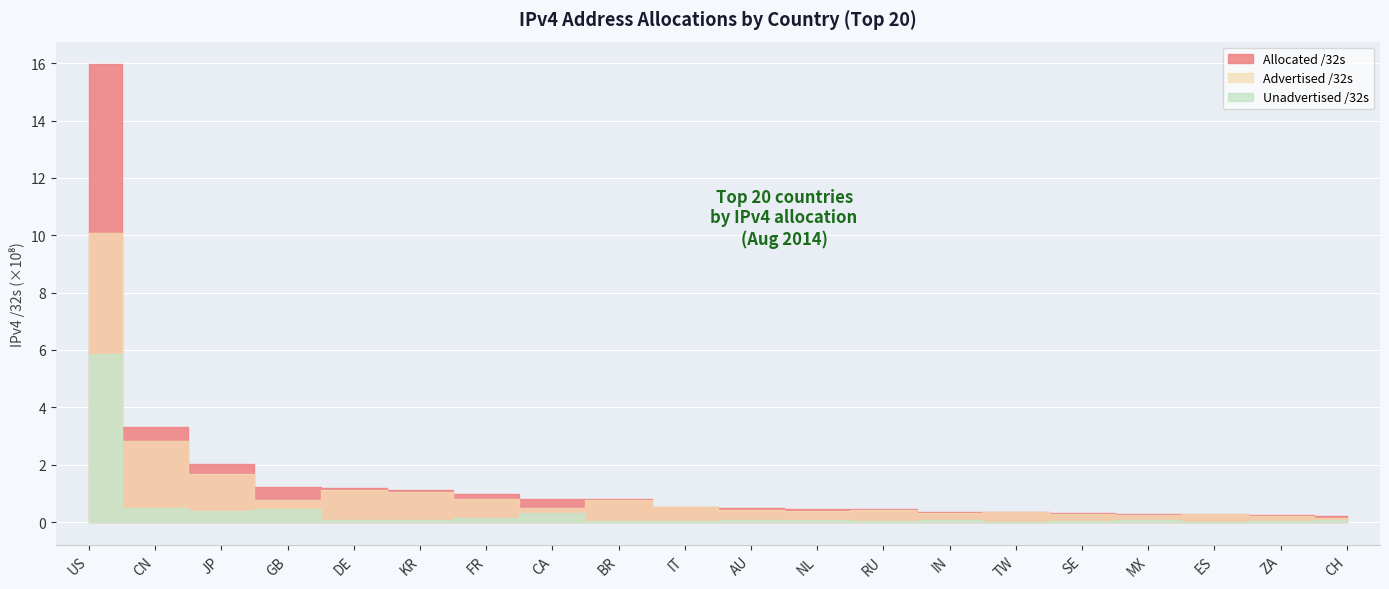

Reading right to left, what are all the values shown in this chart?

Advertised /32s: CH=14531328	ZA=21275136	ES=27758848	MX=22953984	SE=26510720	TW=34610688	IN=29882176	RU=42871296	NL=38574848	AU=41464956	IT=51218432	BR=77523840	CA=49374464	FR=81371392	KR=105930048	DE=112009216	GB=77894020	JP=165711040	CN=283490304	US=1008121984
Allocated /32s: CH=21663928	ZA=25338880	ES=28762688	MX=28774656	SE=29713320	TW=35456256	IN=36075776	RU=45473312	NL=45804256	AU=48220160	IT=53319744	BR=80697600	CA=81252096	FR=96081456	KR=112308992	DE=119120160	GB=123671096	JP=202368256	CN=331498752	US=1595444608
Unadvertised /32s: CH=7132600	ZA=4063744	ES=1003840	MX=5820672	SE=3202600	TW=845568	IN=6193600	RU=2602016	NL=7229408	AU=6755204	IT=2101312	BR=3173760	CA=31877632	FR=14710064	KR=6378944	DE=7110944	GB=45777076	JP=36657216	CN=48008448	US=587322624